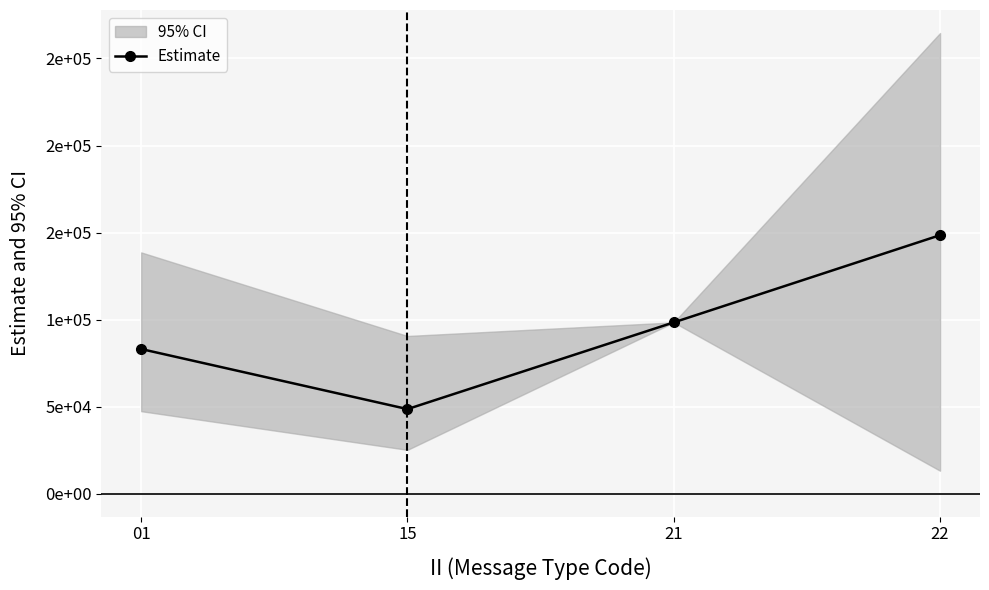

The value at 22 is 205462. True or false?

False